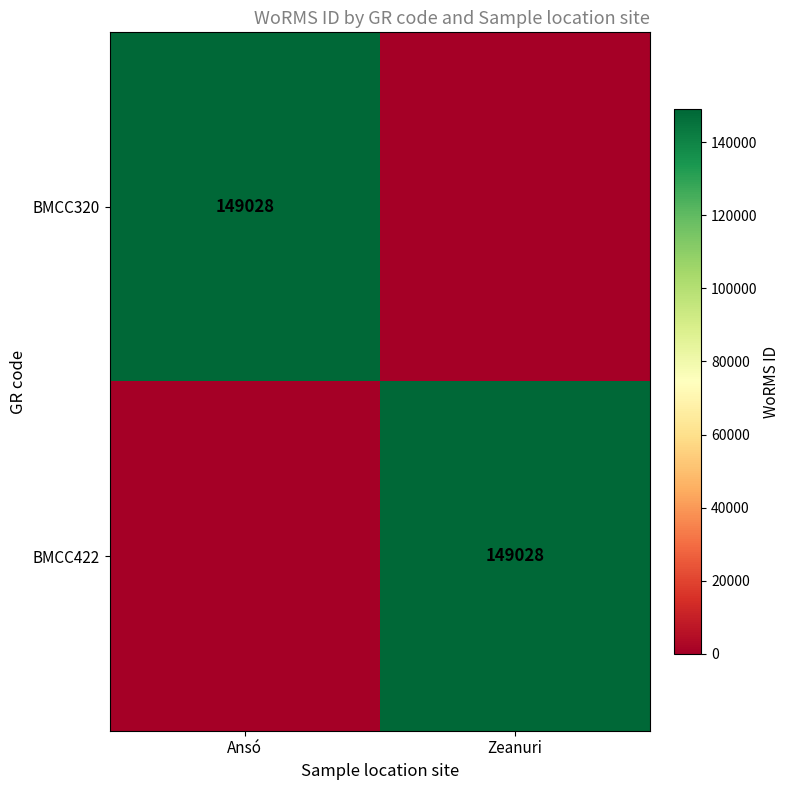

The BMCC422 series shows 149028 at Zeanuri. True or false?

True